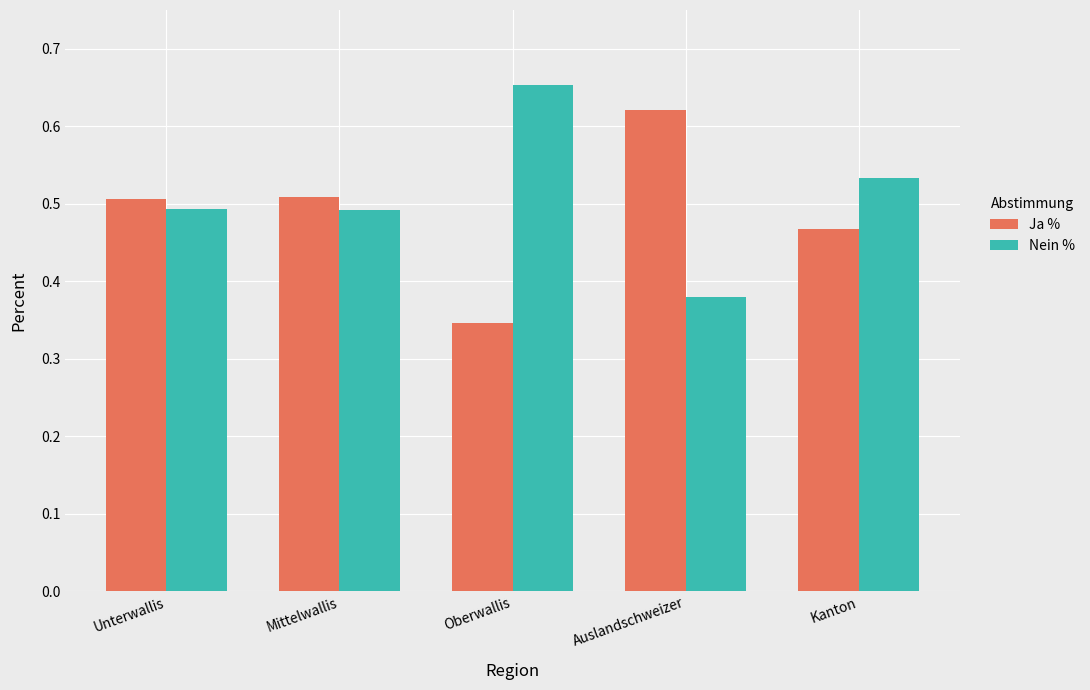

What are all the series names shown in the legend?

Ja %, Nein %